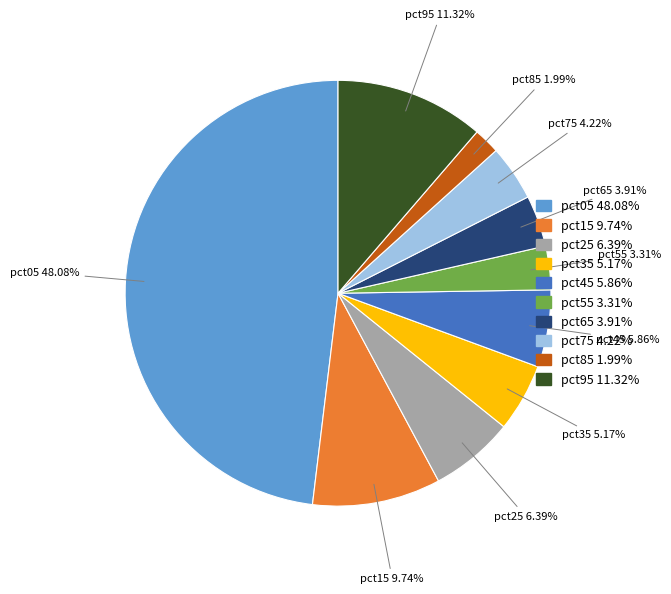

Do pct65 and pct75 together represent more than half of the pie?

No